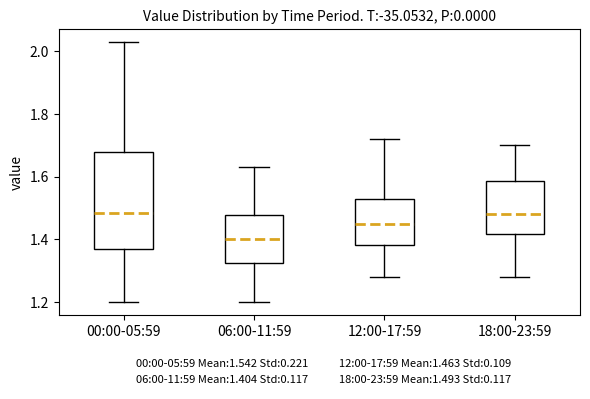

Where does the lower whisker of the box for 12:00-17:59 end on the y-axis? The values are not printed on the chart, so give them approximately, as read against the axis.

1.28